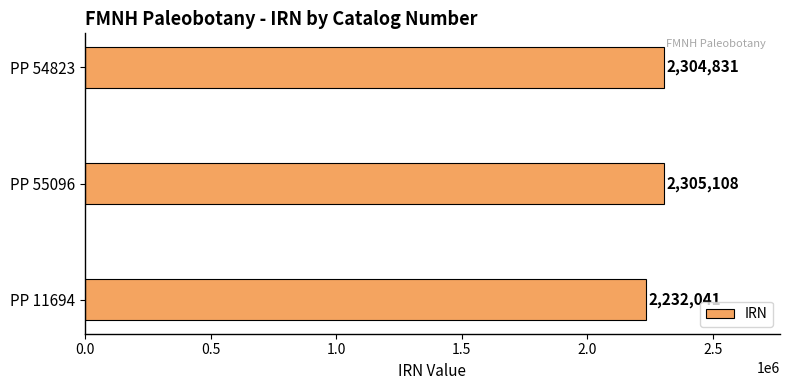

How many data points does each series have?

3